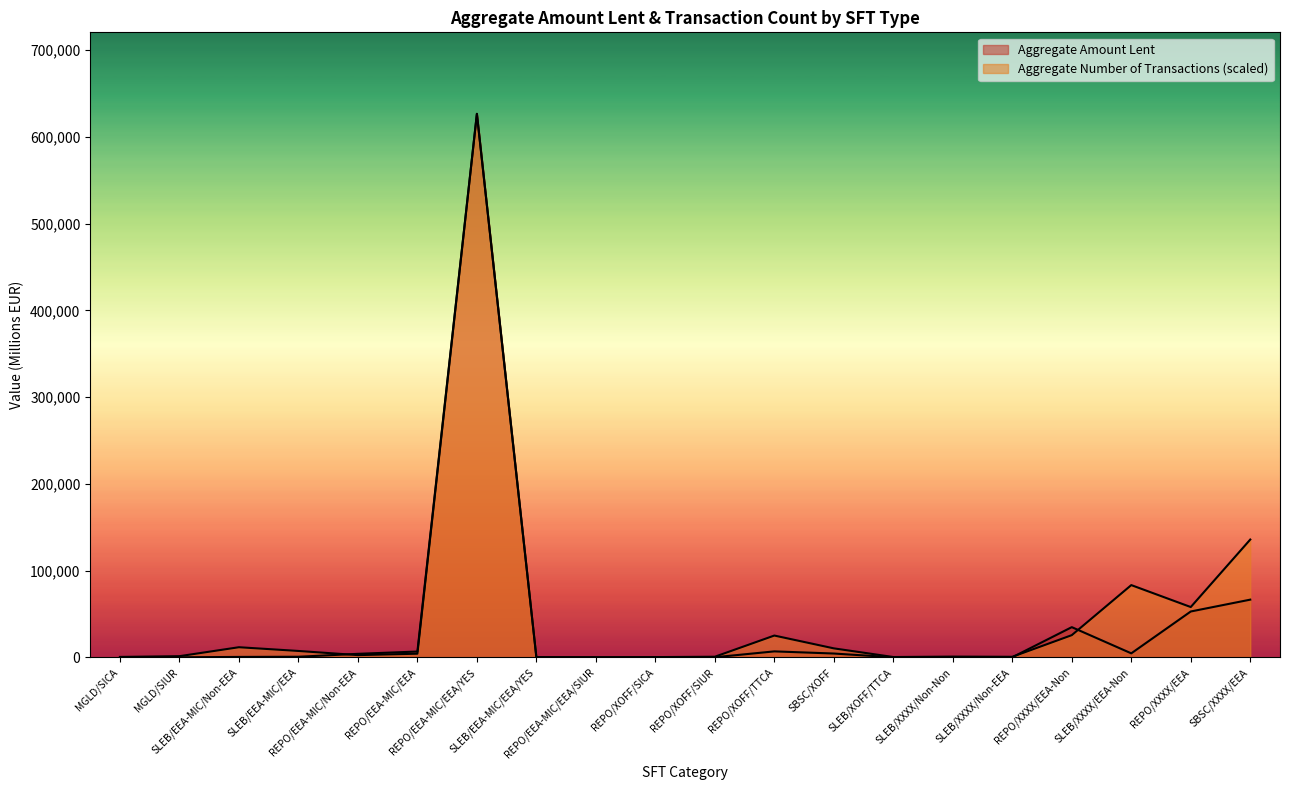

At which category does Aggregate Number of Transactions reach its first local peak?

SLEB/EEA-MIC/Non-EEA